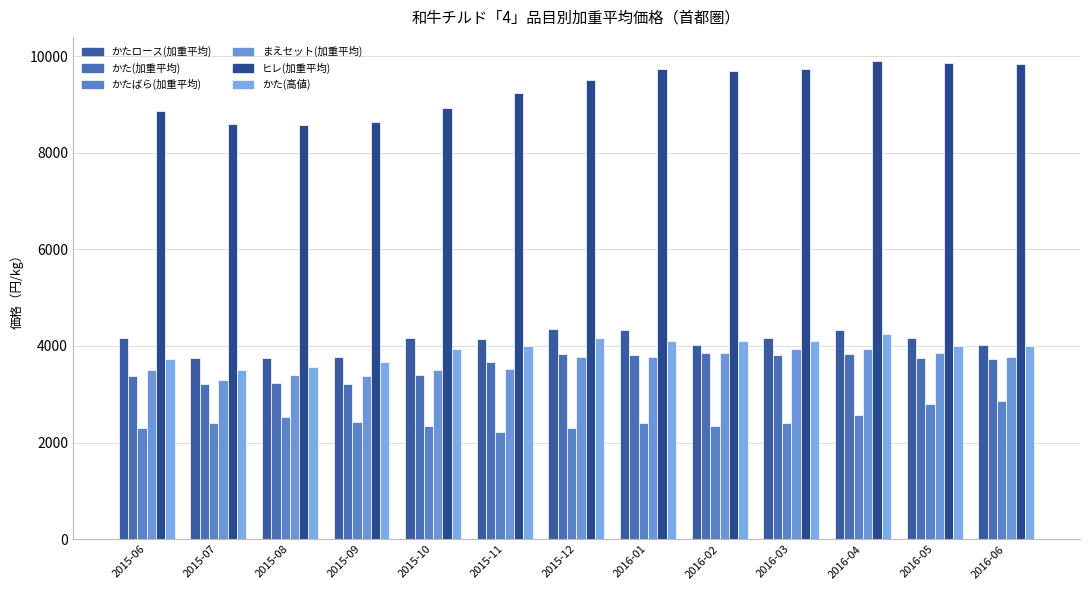

What is the minimum value for ヒレ(加重平均)?

8574.2